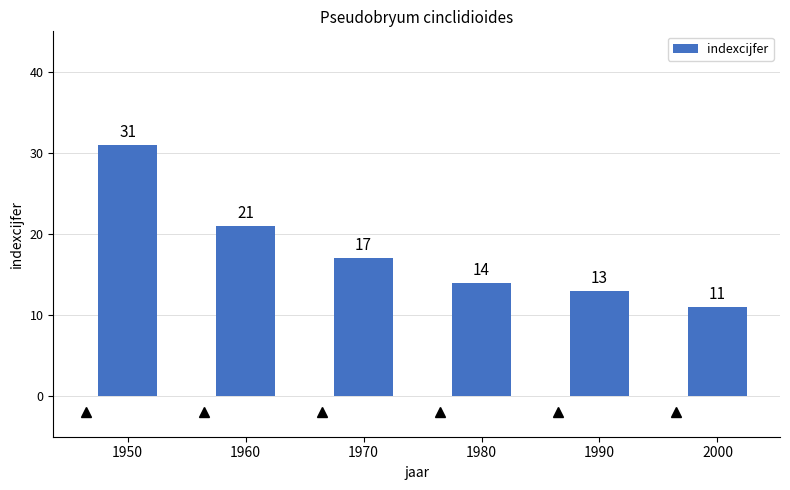

Read the value at 1980, to the nearest 5.

15